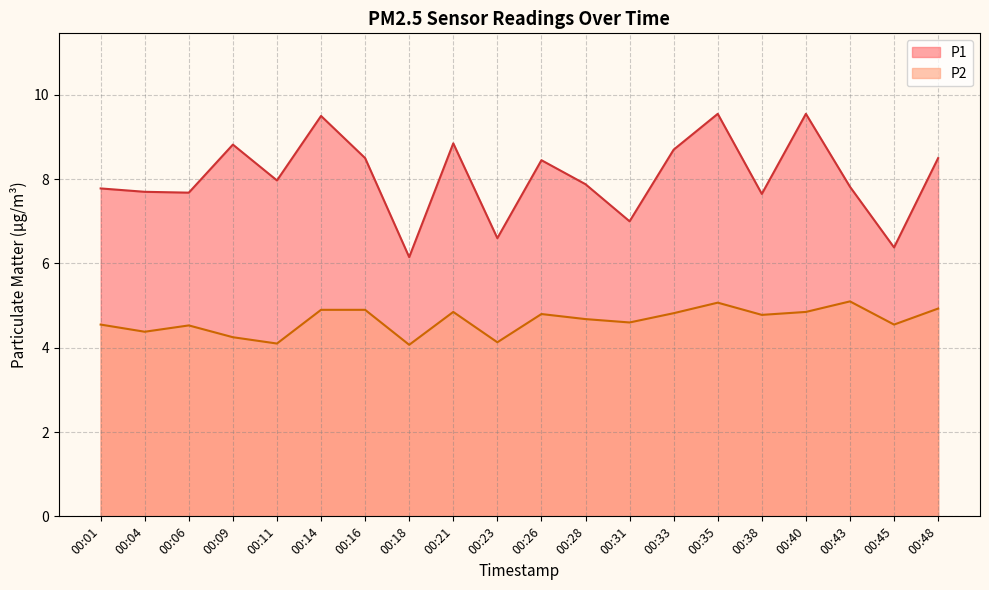

What is the value of the P1 point at the 3rd from the left?

7.7